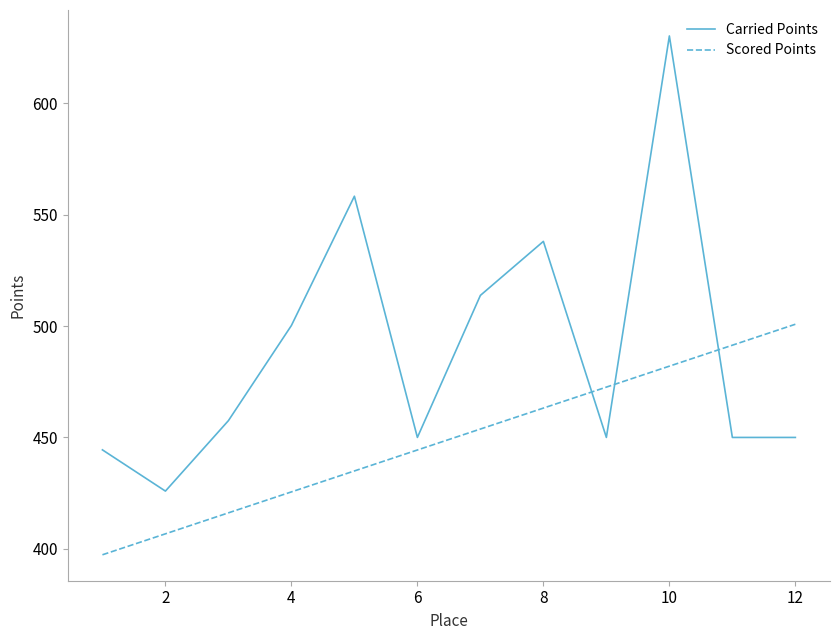

What is the difference between the maximum and minimum values in the Scored Points series?

103.5